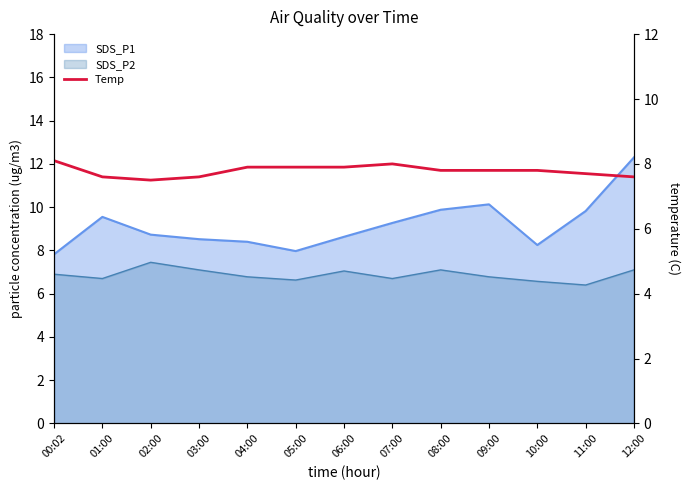

What is the label of the 4th point from the right?

09:00